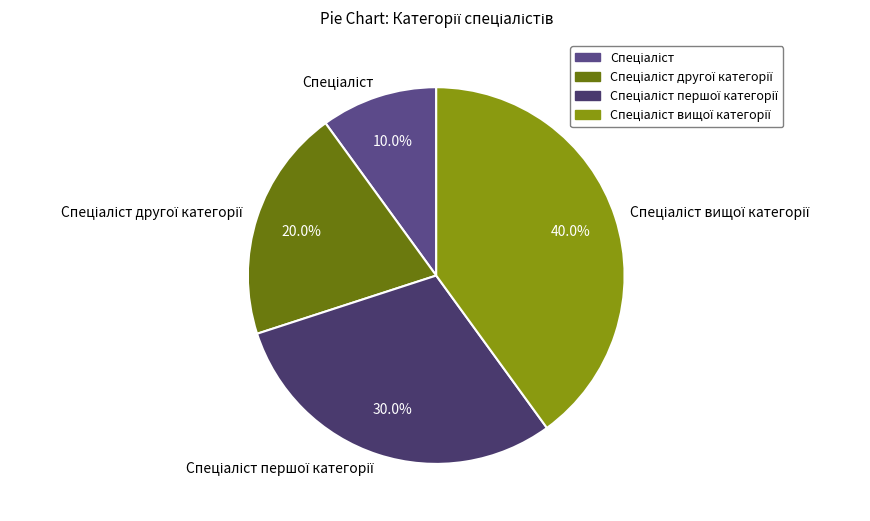

True or false: Спеціаліст accounts for 24% of the total.

False